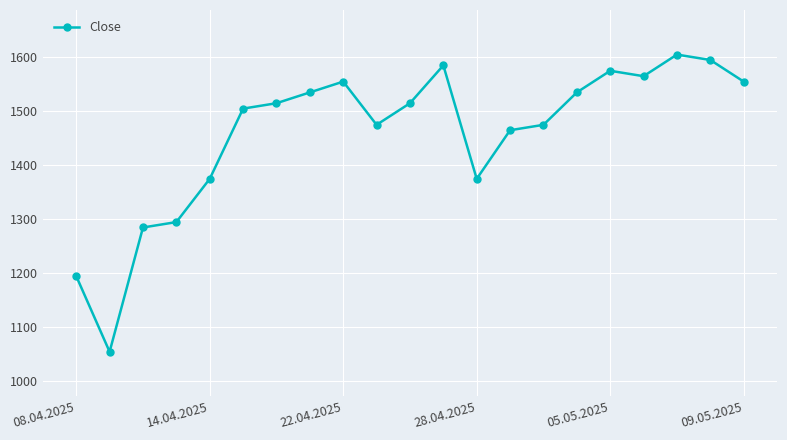

What is the difference between the maximum and minimum values?

550